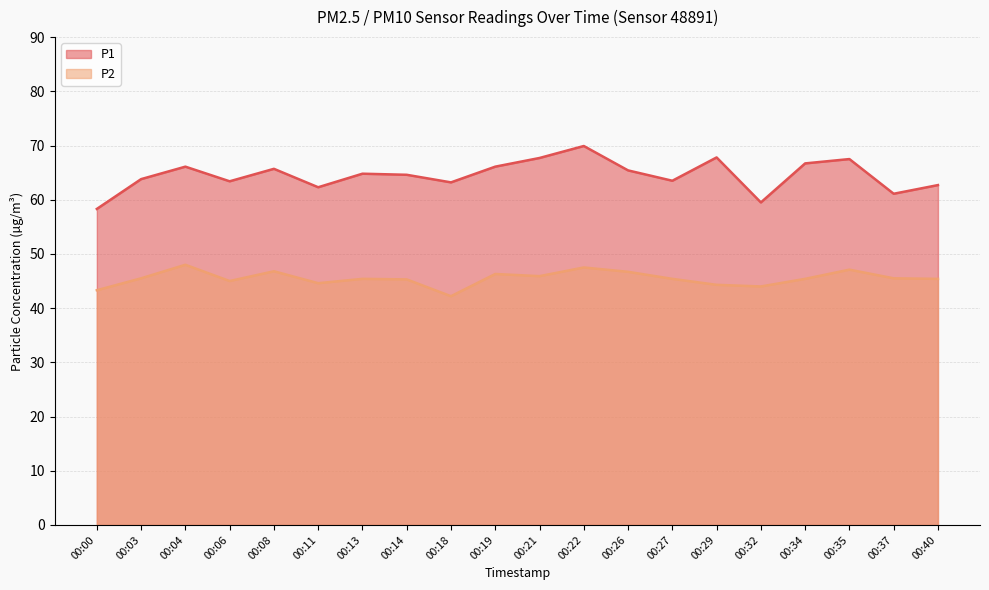

How many values in the P2 series exceed 45?

14